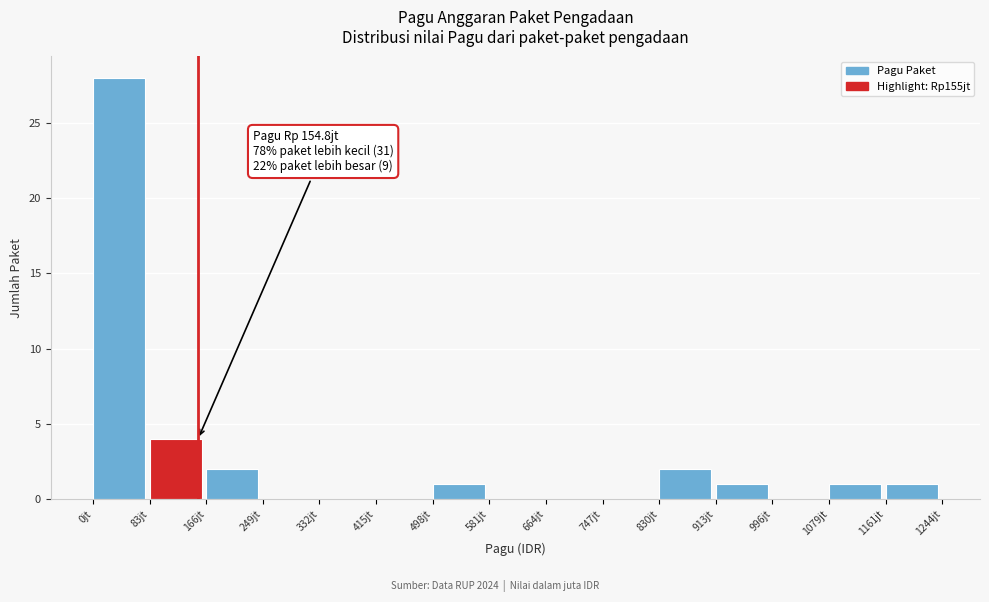

Which range on the x-axis has the tallest bar?

0 to 80